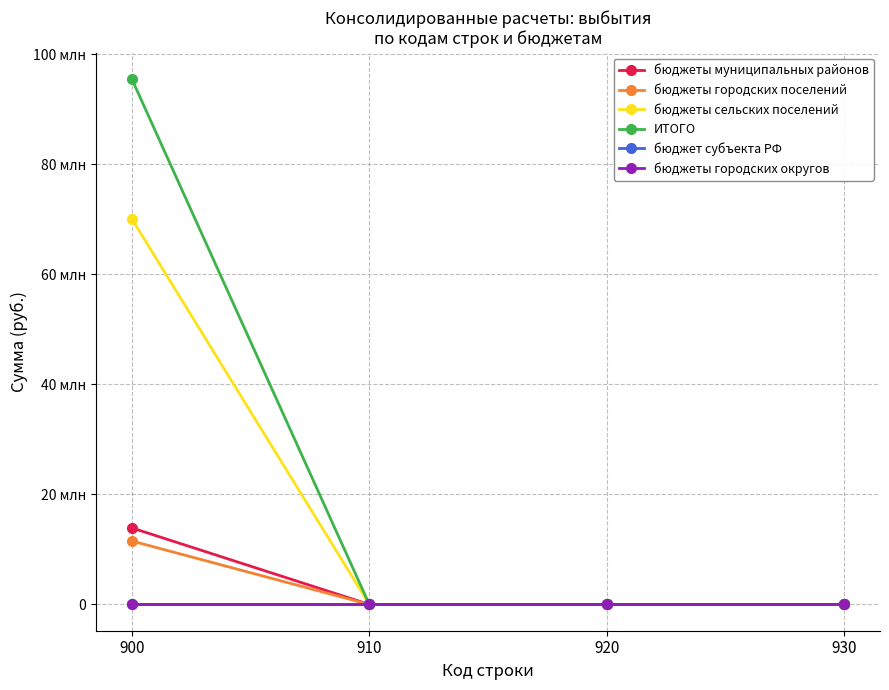

Which series changed the most between 910 and 930?

бюджеты муниципальных районов